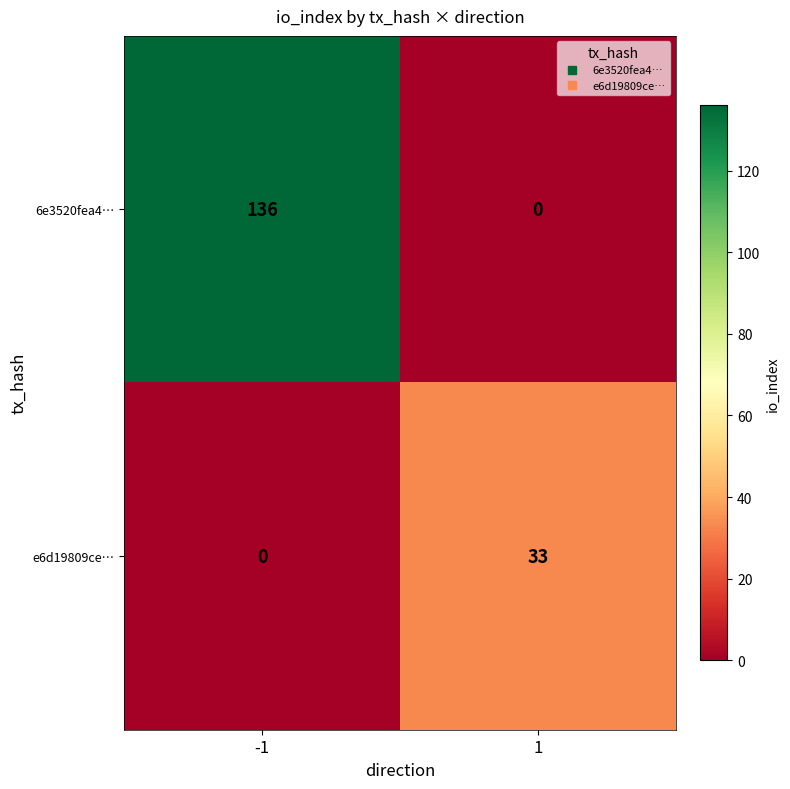

Which series has the largest range (max minus min)?

6e3520fea4…